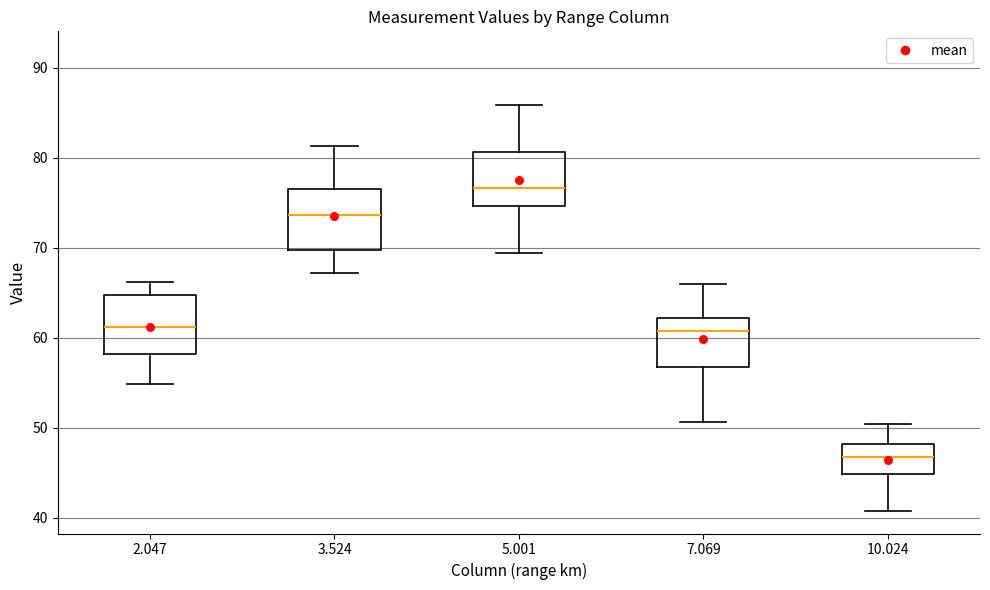

Which box has the lowest median line?

10.024